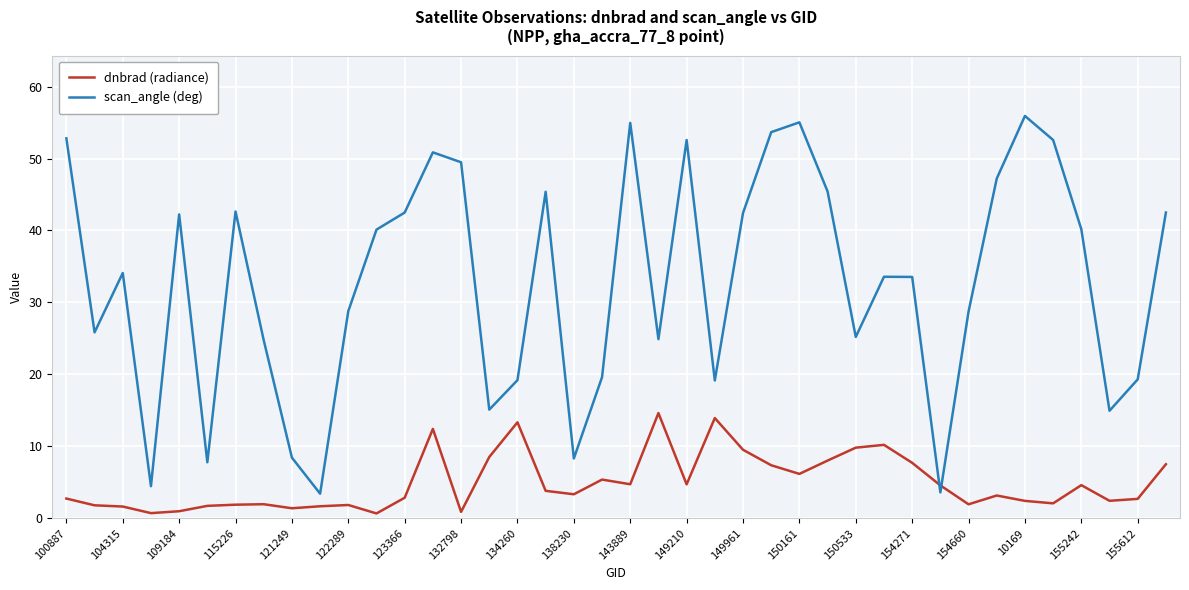

Is this an area chart (filled region under the line)?

No